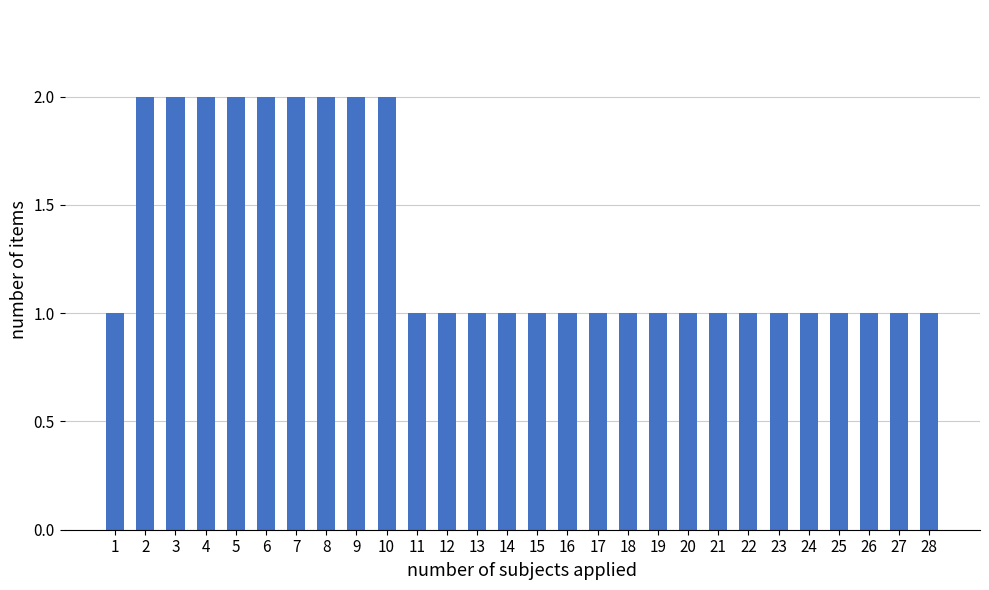

Reading right to left, extract all data points from this chart.

28=1	27=1	26=1	25=1	24=1	23=1	22=1	21=1	20=1	19=1	18=1	17=1	16=1	15=1	14=1	13=1	12=1	11=1	10=2	9=2	8=2	7=2	6=2	5=2	4=2	3=2	2=2	1=1